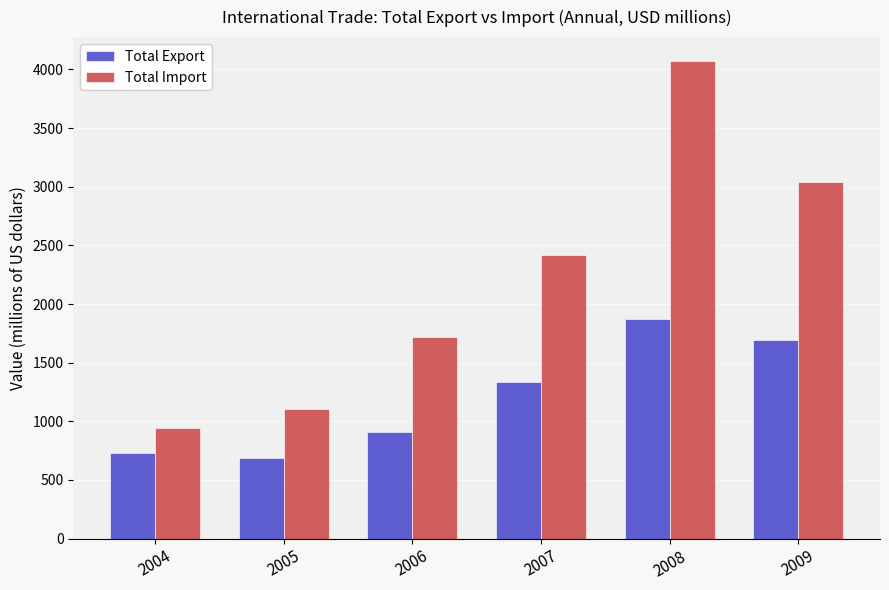

At which label is Total Import closest to 2506?

2007